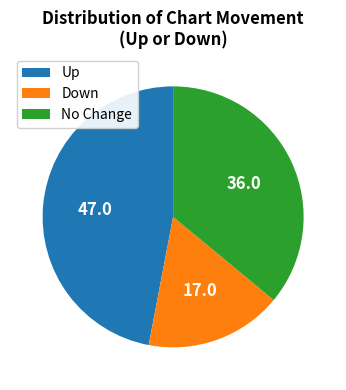

Rank the categories by value from lowest to highest.

Down, No Change, Up